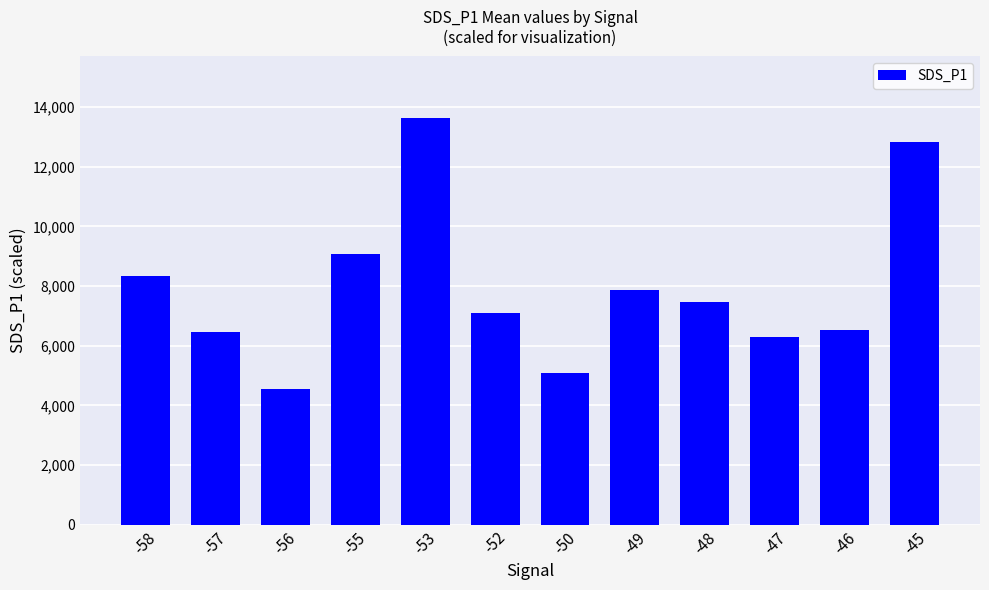

What is the difference between the maximum and minimum values?

9090.0